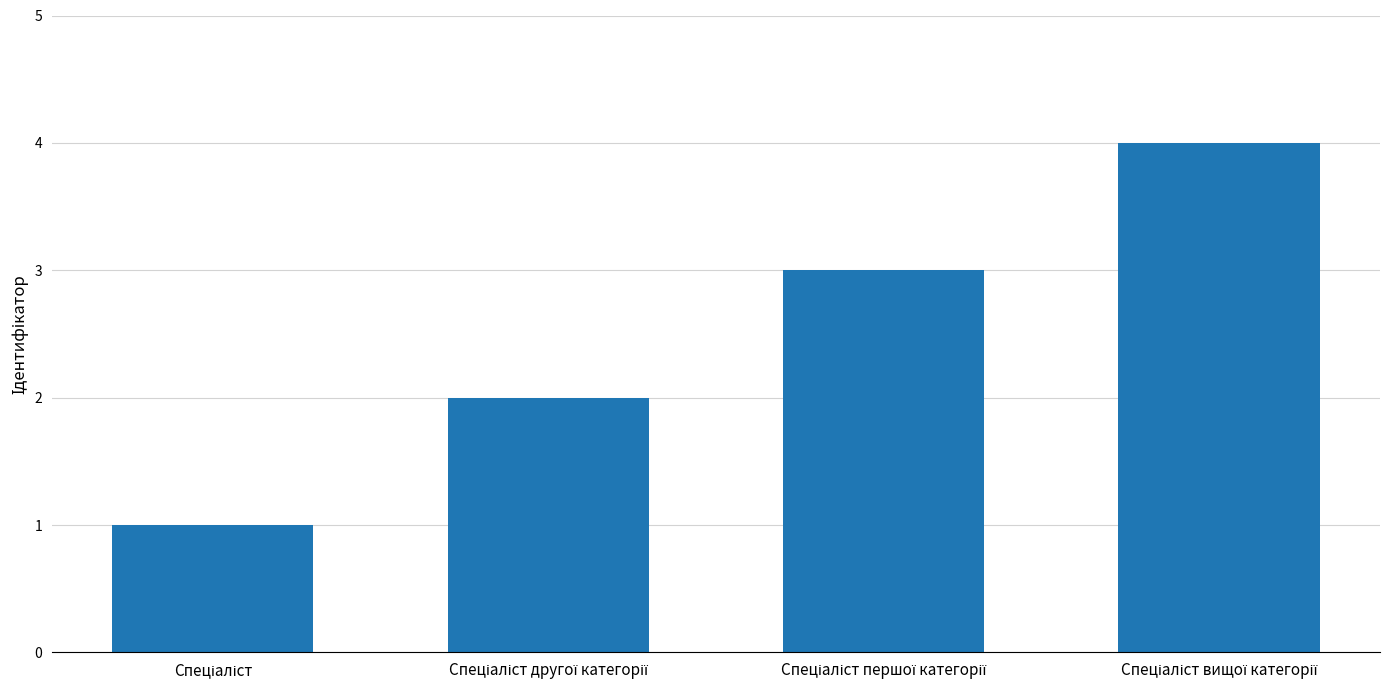

How many bars are there in total?

4